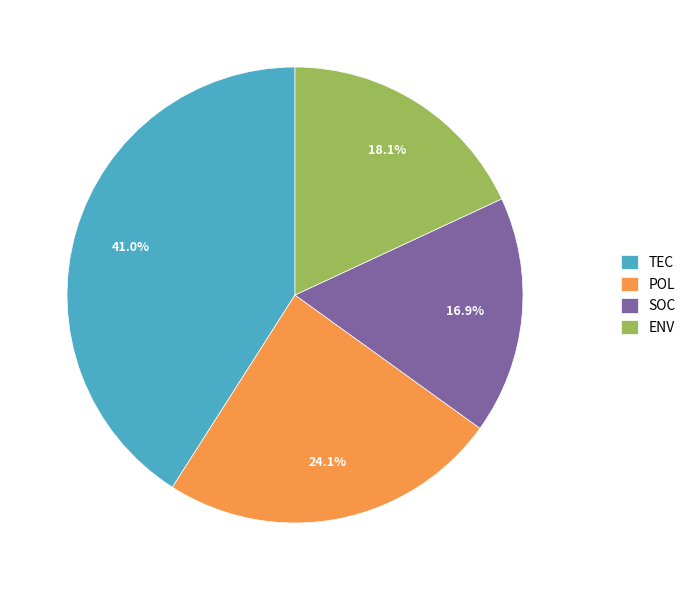

Count the number of slices in the pie.

4